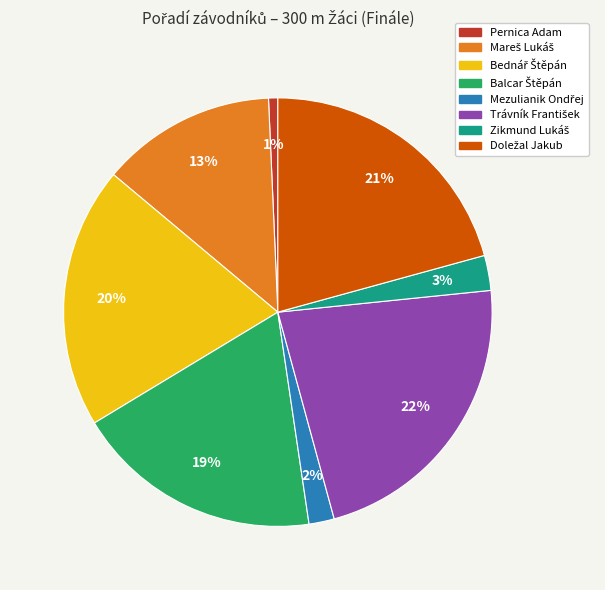

To the nearest percent, what is the average slice percentage?

12%